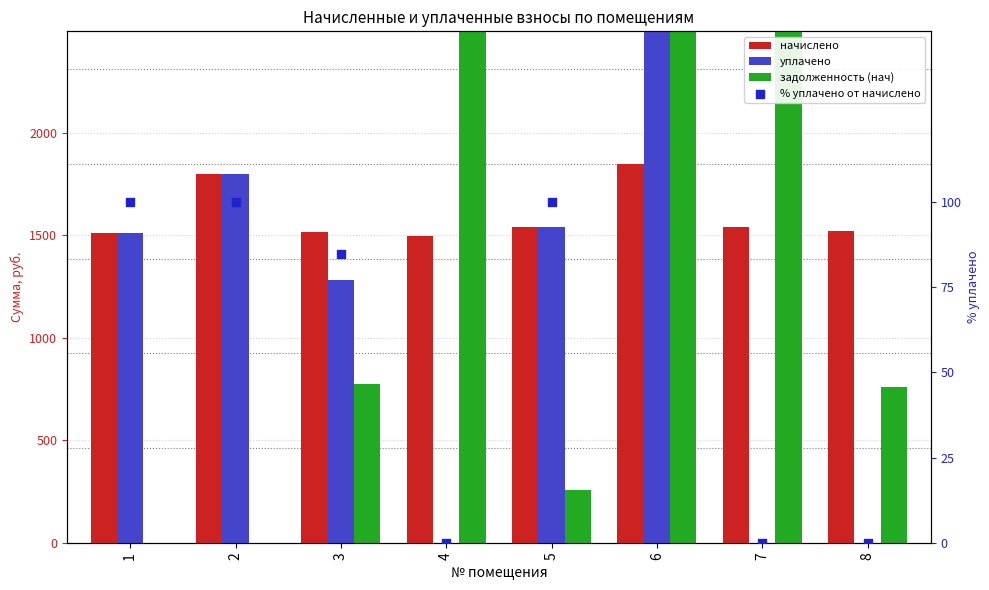

What are all the series names shown in the legend?

начислено, уплачено, задолженность (нач), % уплачено от начислено